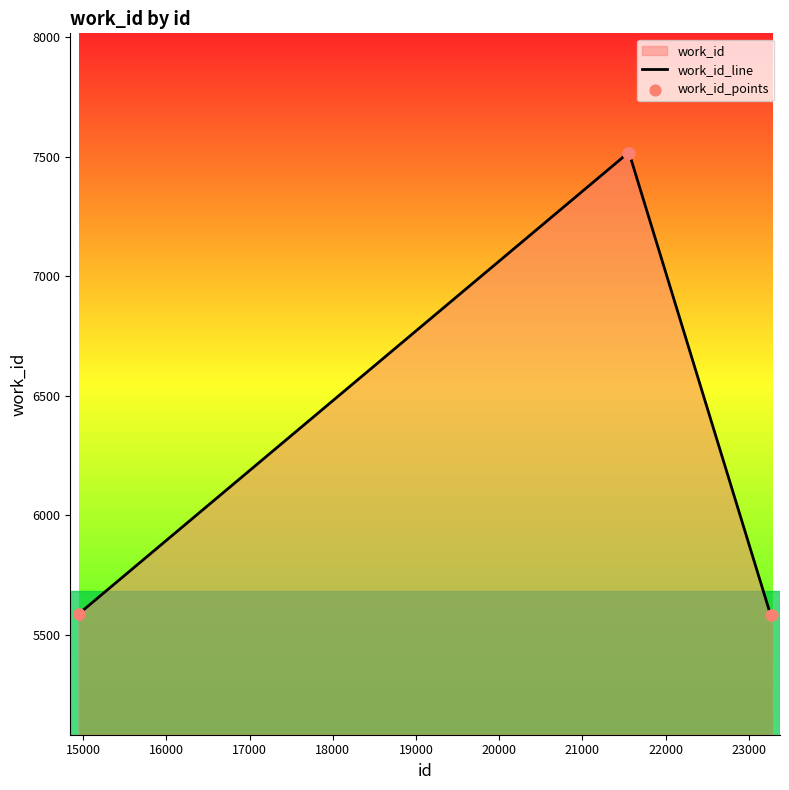

Which series has the largest total across all categories?

work_id_line